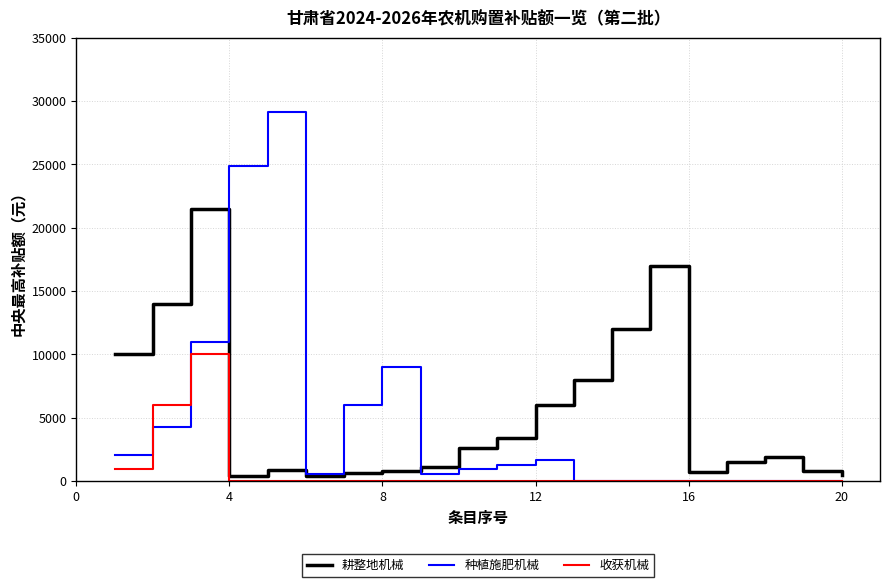

List the series in order of their peak value, highest first.

种植施肥机械, 耕整地机械, 收获机械